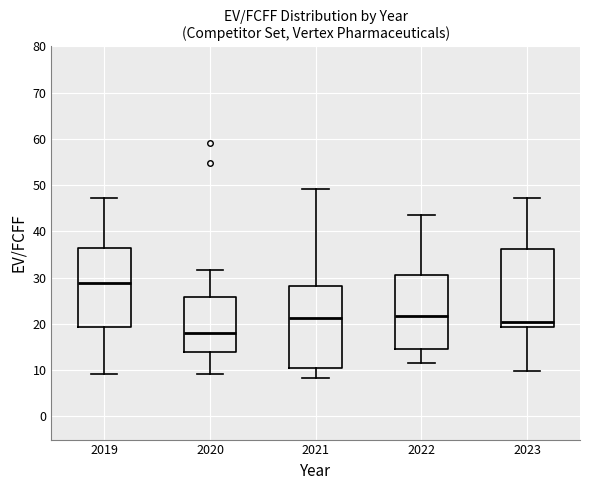

Which box's median line is the highest?

2019